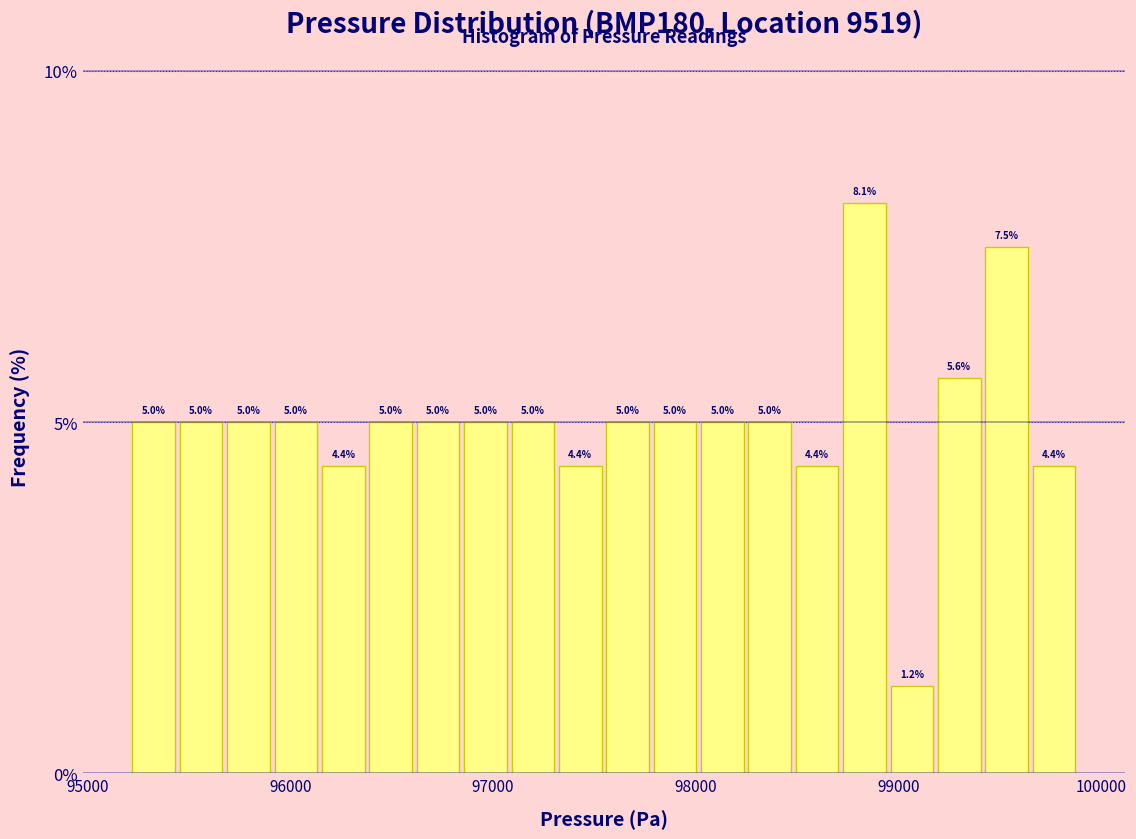

Read against the x-axis, roughly where is the centre of the tallest bar?

98800